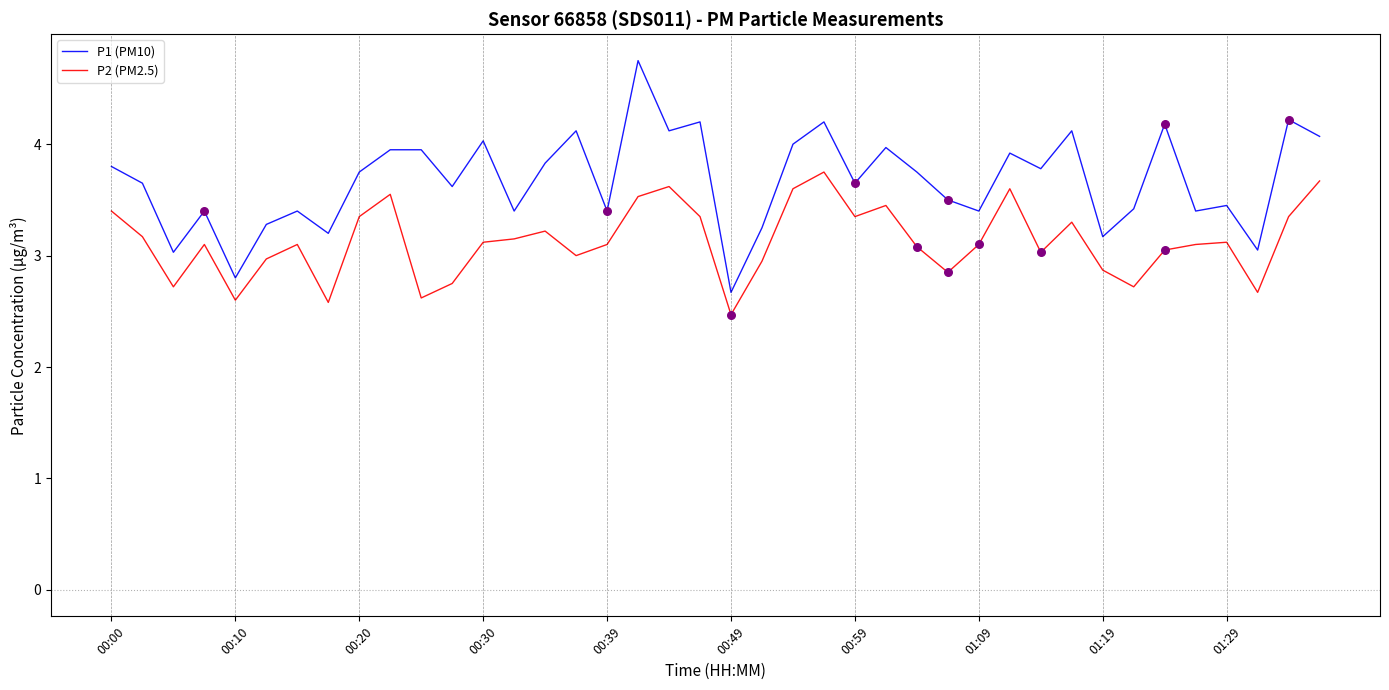

What are all the series names shown in the legend?

P1 (PM10), P2 (PM2.5)